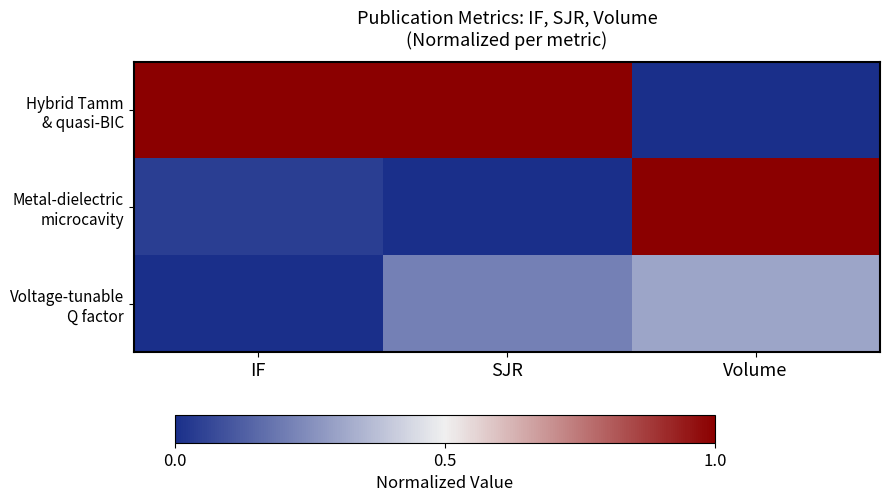

At IF, list the series in order from smallest to largest.

Voltage-tunable Q factor, Metal-dielectric microcavity, Hybrid Tamm & quasi-BIC